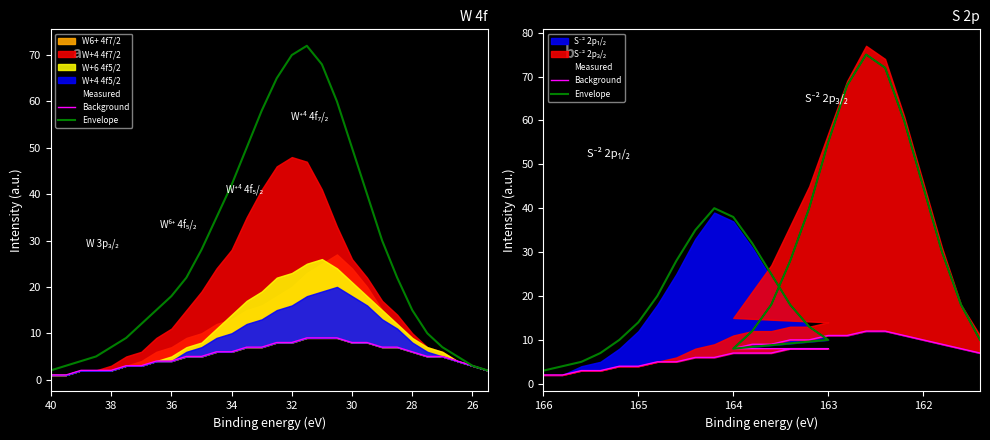

In Envelope, how many points are higher than both neighbors (excluding endpoints)?

2